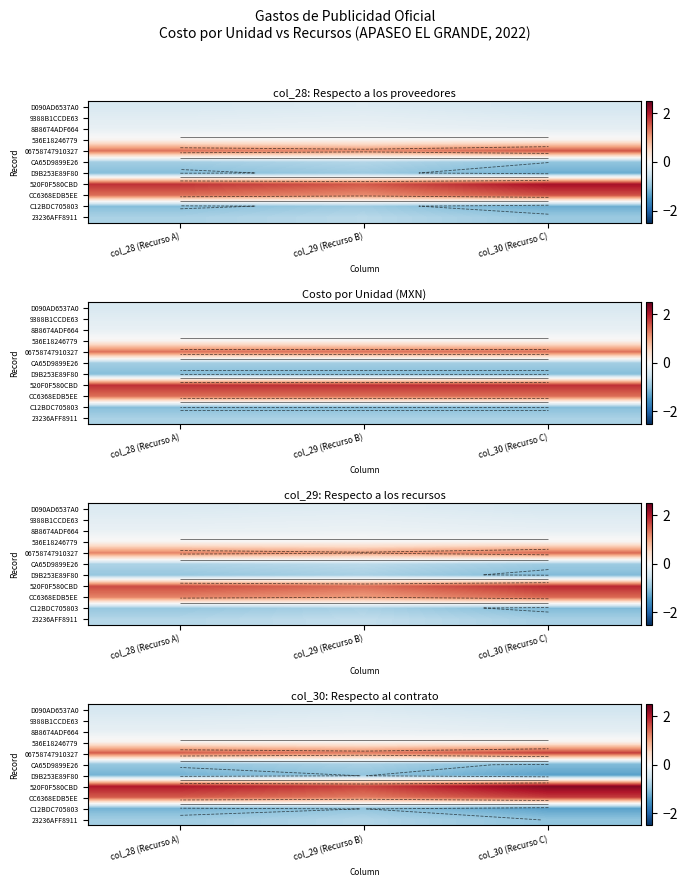

What is the approximate value of 23236AFF8911 at col_28 (Recurso A)?

-0.9